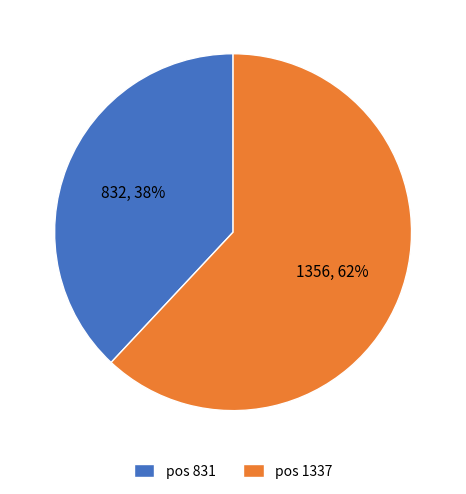

Rank the categories by value from highest to lowest.

pos 1337, pos 831